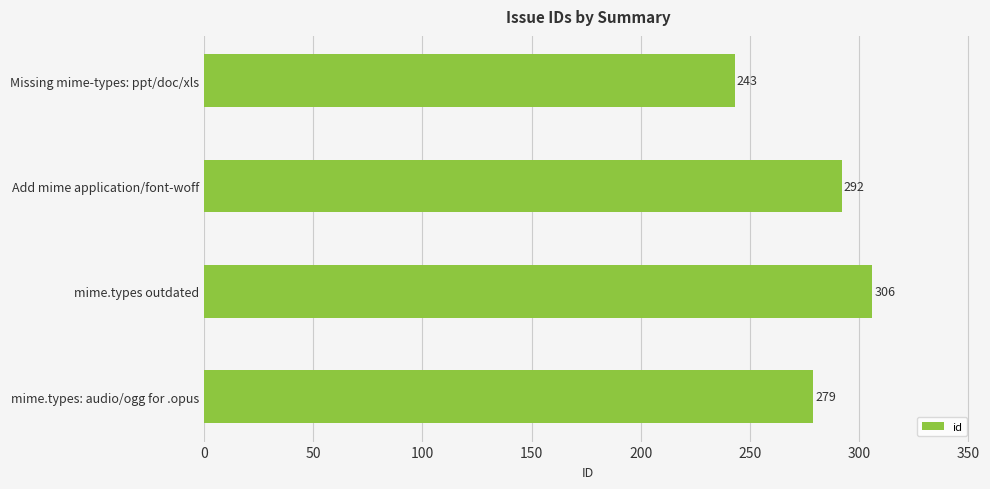

Does the chart contain stacked bars?

No